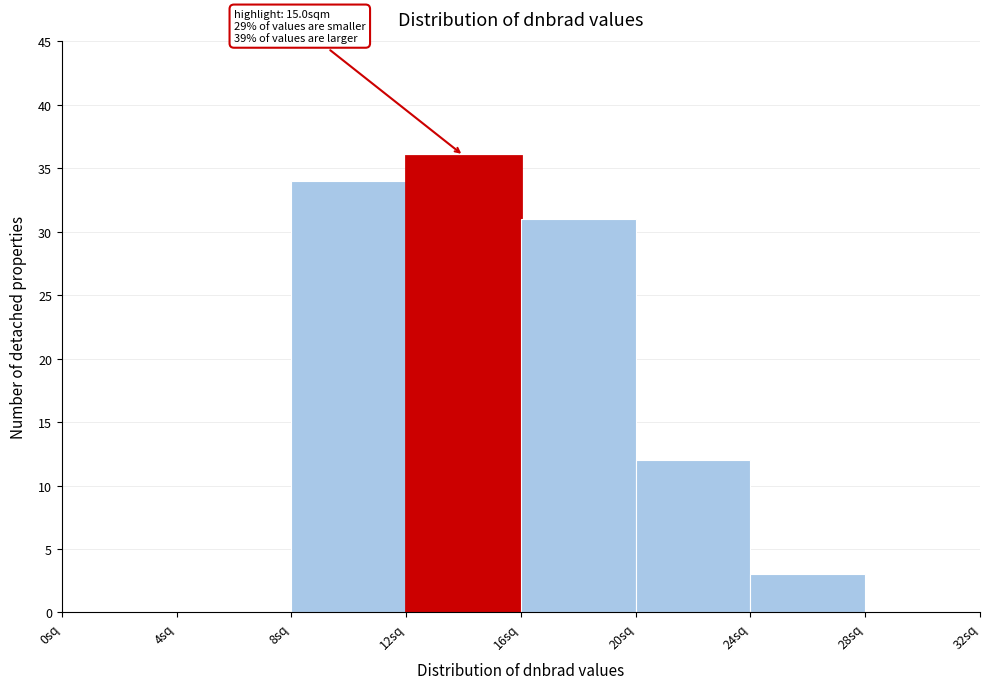

Over which range of the x-axis is the bar tallest?

12 to 16